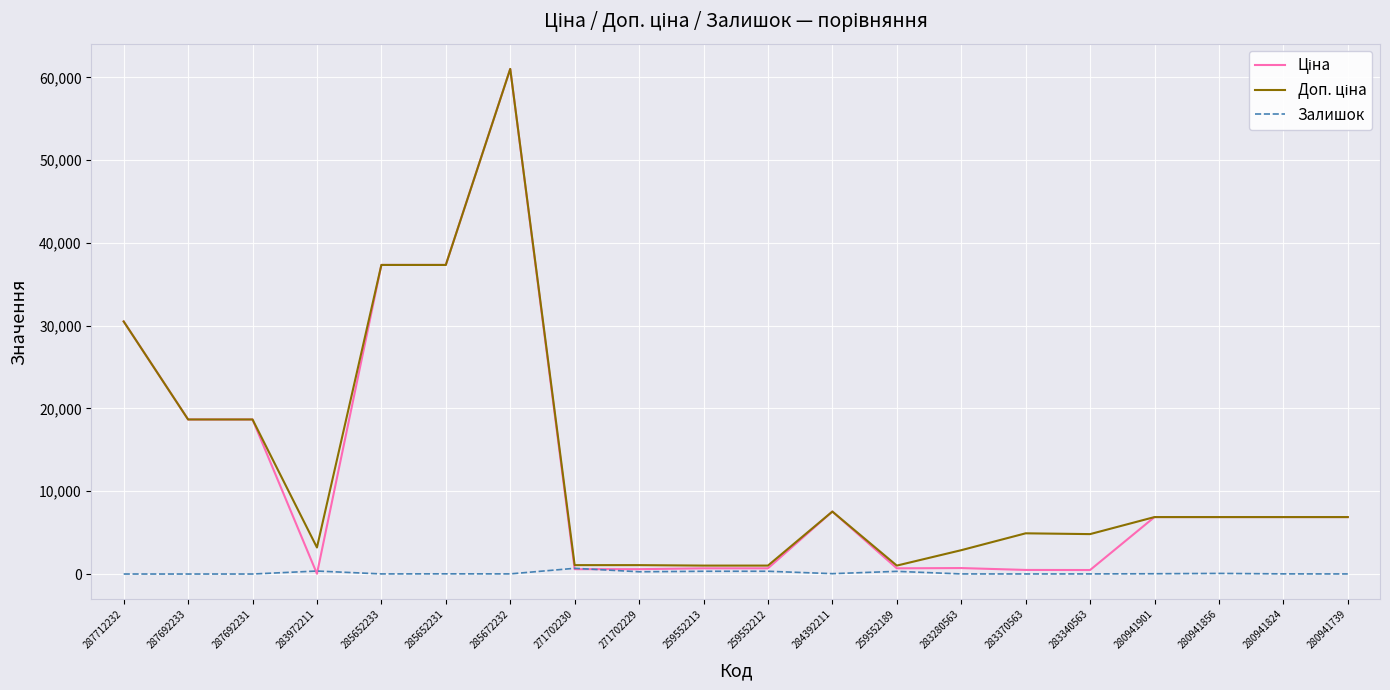

At which category is the sum across all series the highest?

285672232